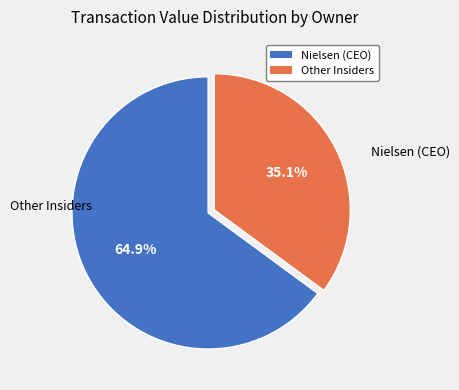

Is there a majority slice in this chart?

Yes